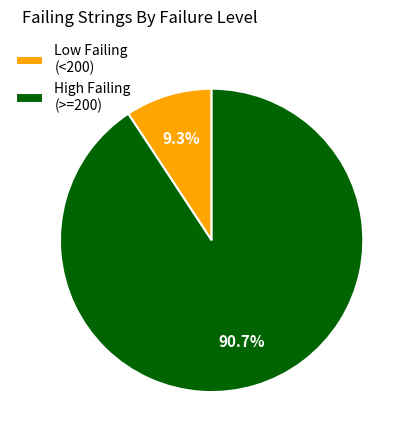

Which has a higher value, High Failing (>=200) or Low Failing (<200)?

High Failing (>=200)